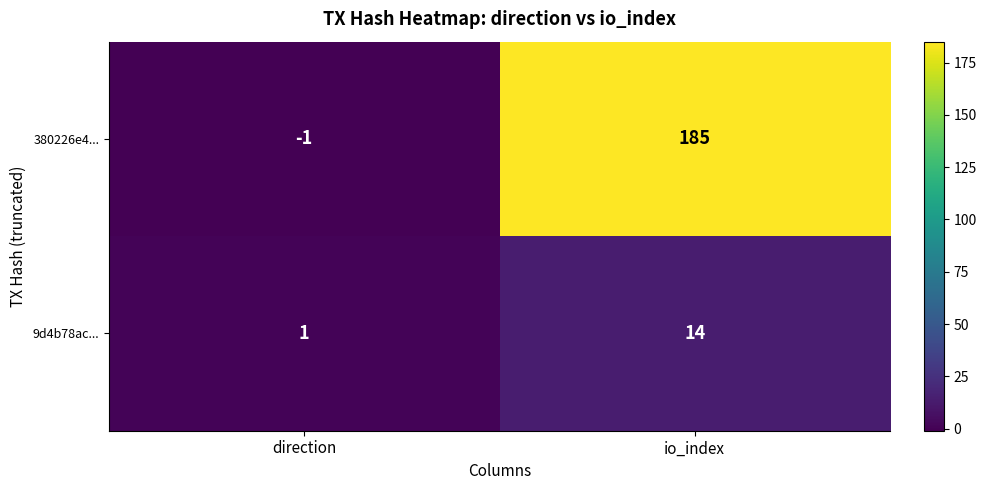

How many data points does each series have?

2